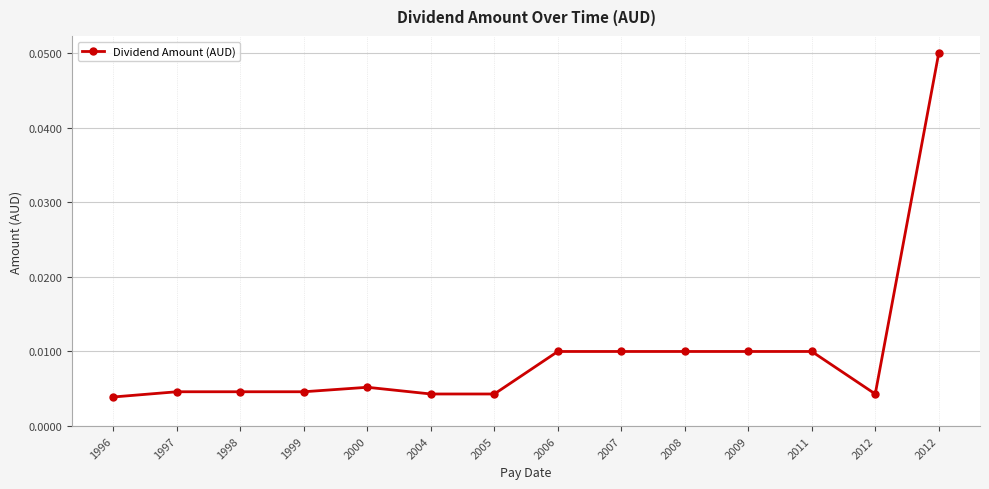

True or false: the data shows 0.0 at 2011.

True